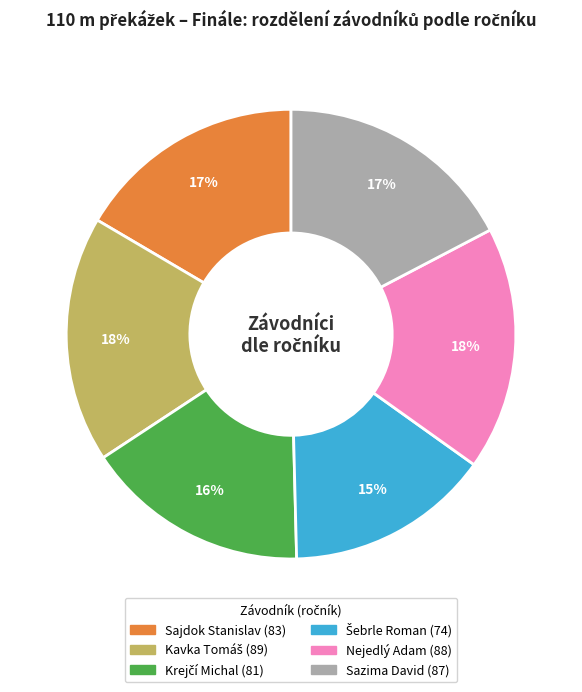

To the nearest percent, what portion does Sajdok Stanislav represent?

17%